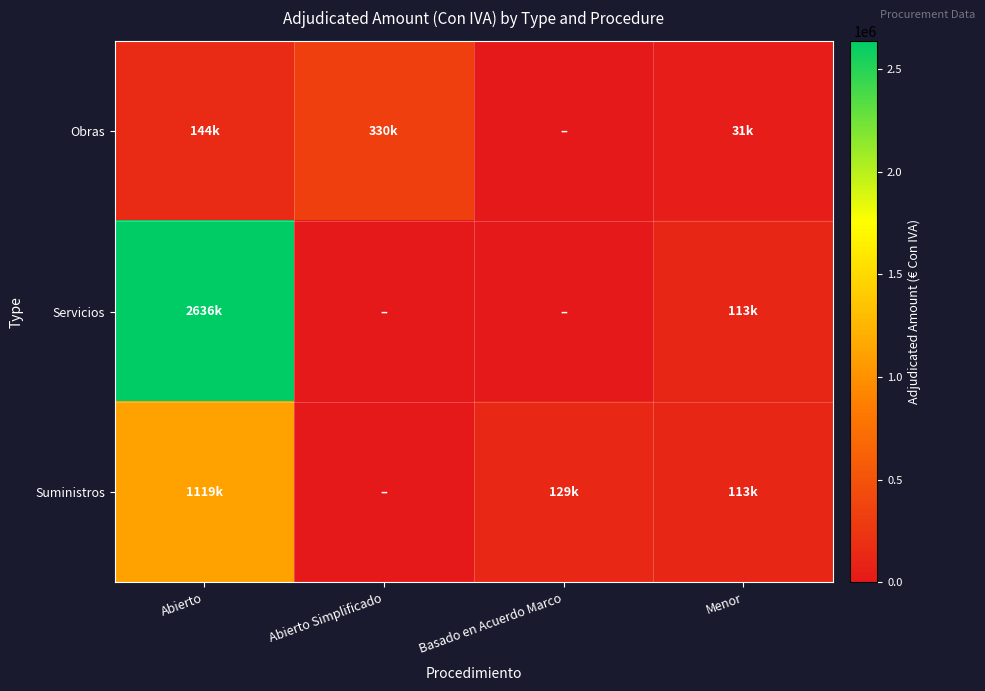

Reading left to right, what are all the values shown in this chart?

Obras: Abierto=144405.9	Abierto Simplificado=329896.7	Basado en Acuerdo Marco=0.0	Menor=31011.3
Servicios: Abierto=2635646.0	Abierto Simplificado=0.0	Basado en Acuerdo Marco=0.0	Menor=113449.3
Suministros: Abierto=1118573.0	Abierto Simplificado=0.0	Basado en Acuerdo Marco=129211.7	Menor=113407.6